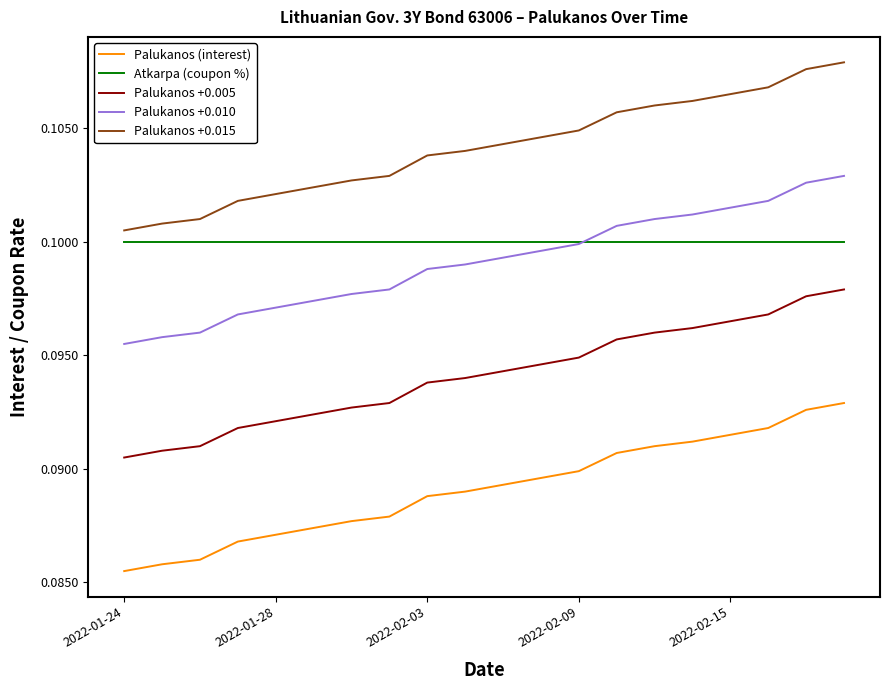

True or false: Palukanos +0.005 and Atkarpa (coupon %) intersect in this chart.

False